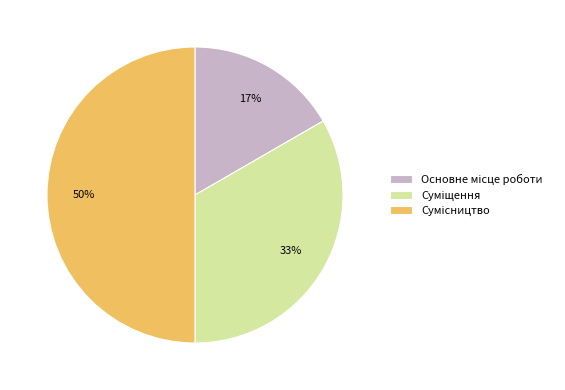

To the nearest percent, what is the difference between the largest and smallest slice percentages?

33%